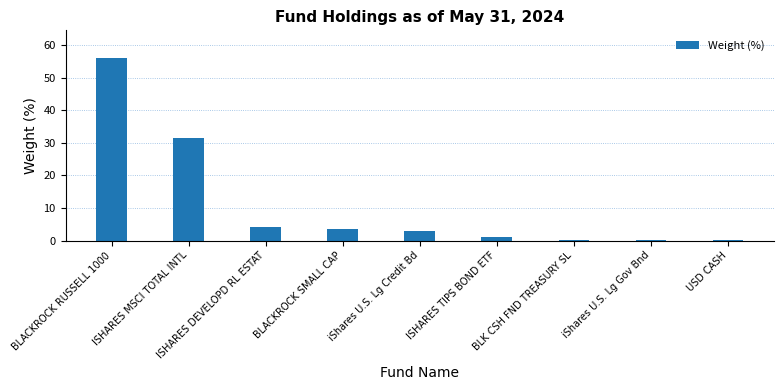

The chart shows a value of 0.0 at USD CASH. True or false?

True